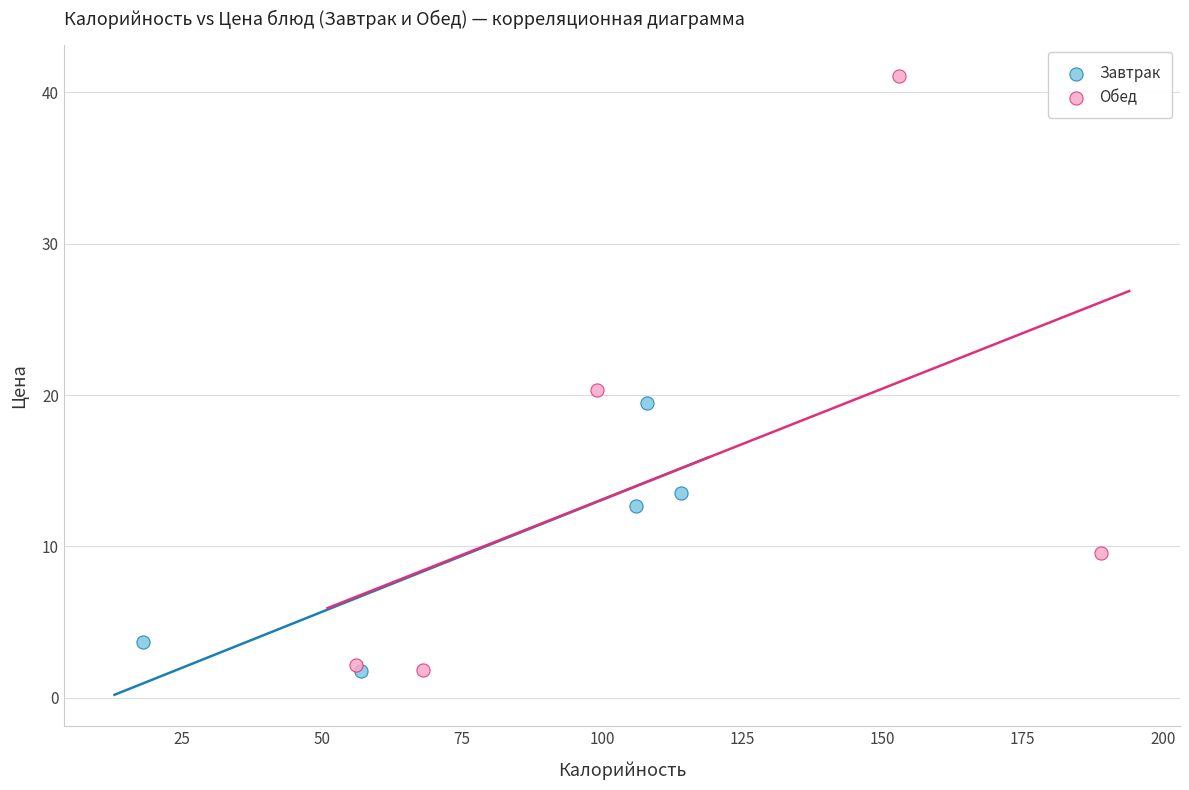

Which series contains the highest Y value?

Обед